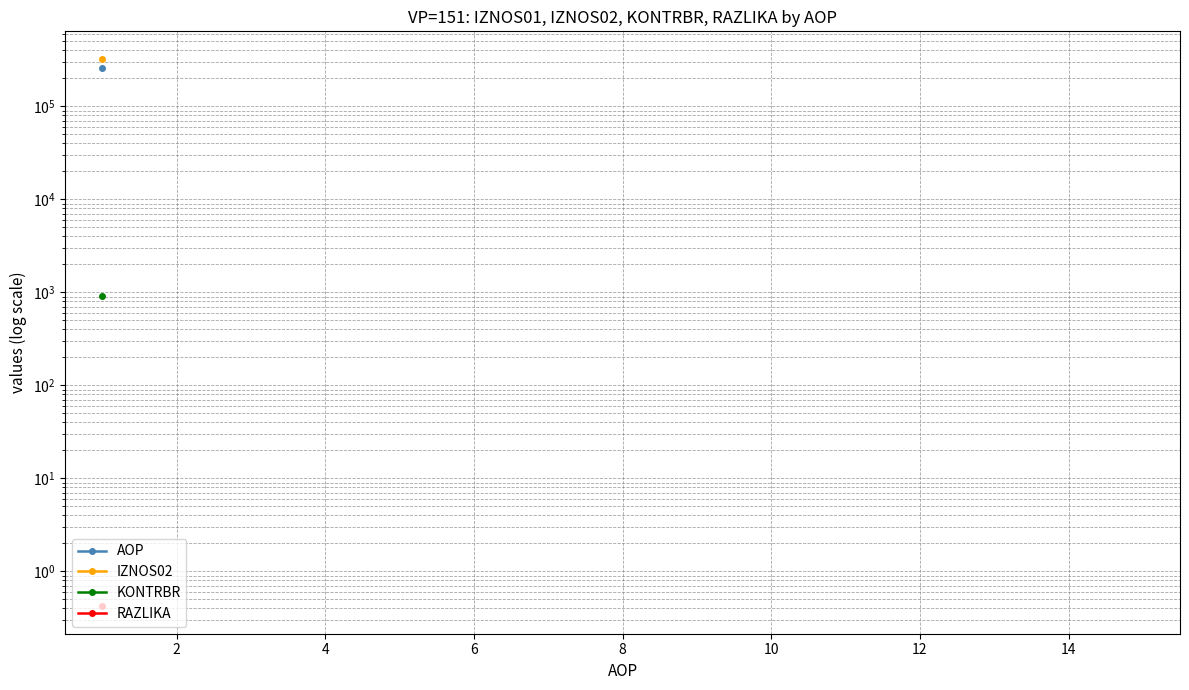

Does the chart display data point markers on the line(s)?

Yes